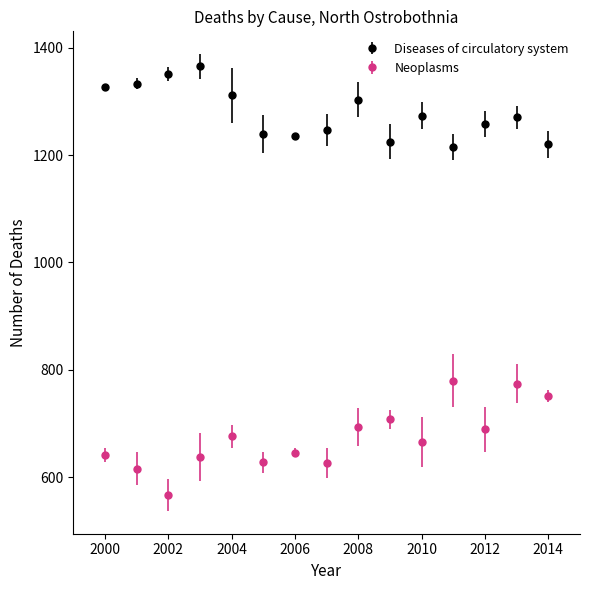

Which series has the largest total across all categories?

Diseases of circulatory system